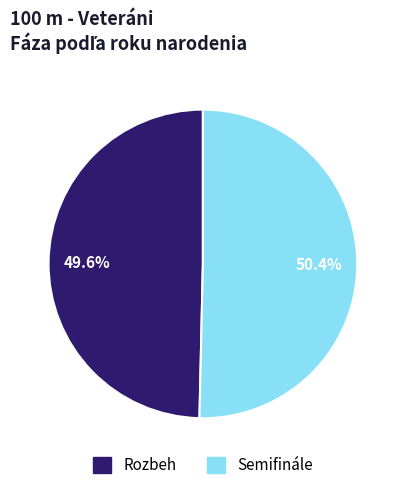

Does Rozbeh represent more than half of the total?

No